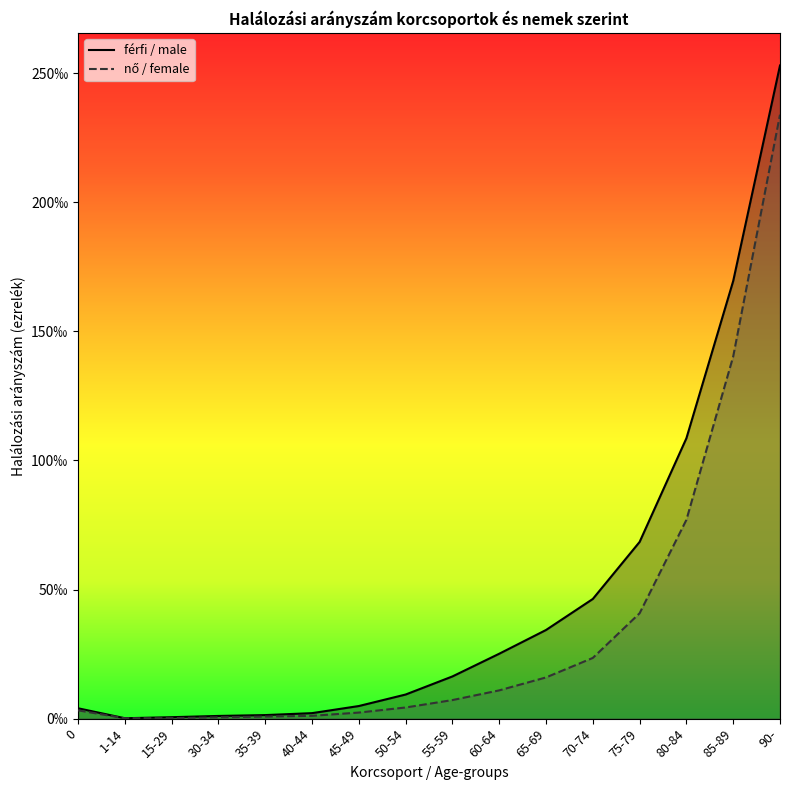

At which category does the chart reach its minimum across all series?

1-14